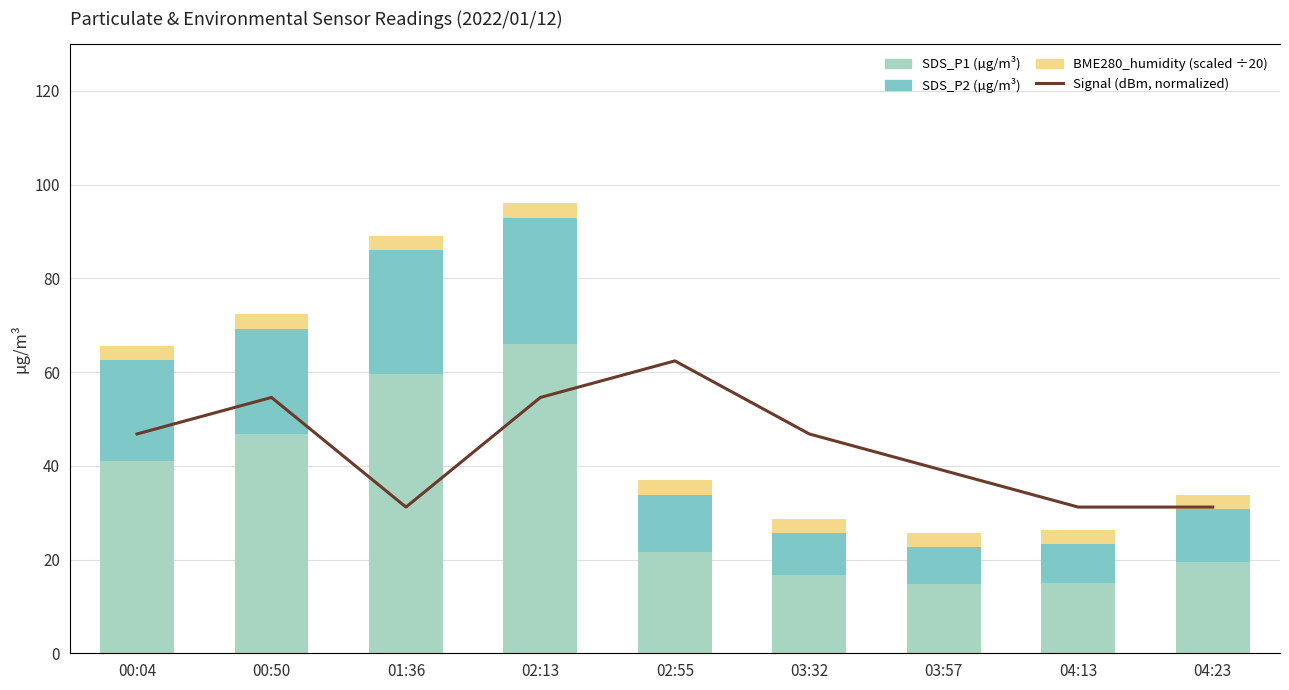

Is it true that BME280_humidity (scaled) equals 1.1 at 00:50?

False